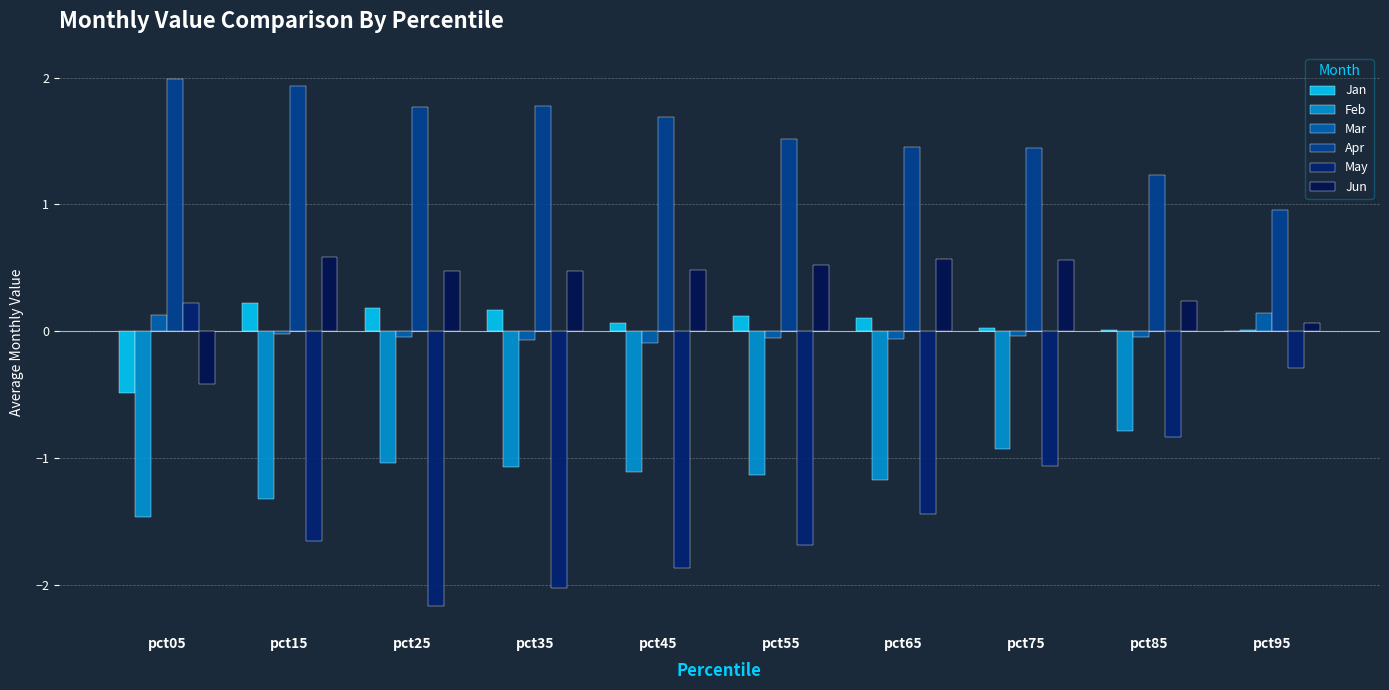

Rank the categories by Jan value from lowest to highest.

pct05, pct95, pct85, pct75, pct45, pct65, pct55, pct35, pct25, pct15